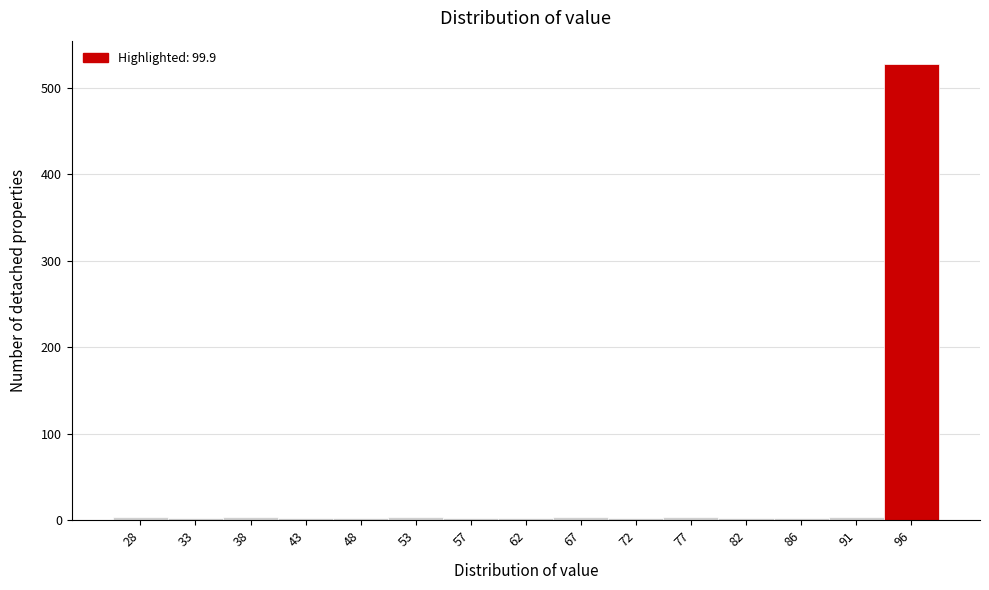

What is the difference between the maximum and second lowest values?

525